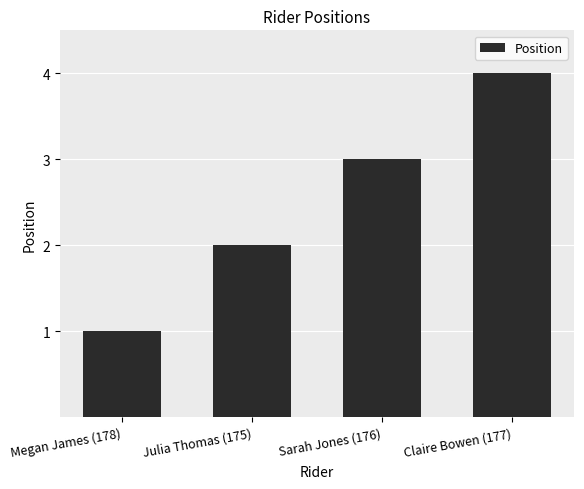

Reading right to left, extract all data points from this chart.

Claire Bowen (177)=4	Sarah Jones (176)=3	Julia Thomas (175)=2	Megan James (178)=1